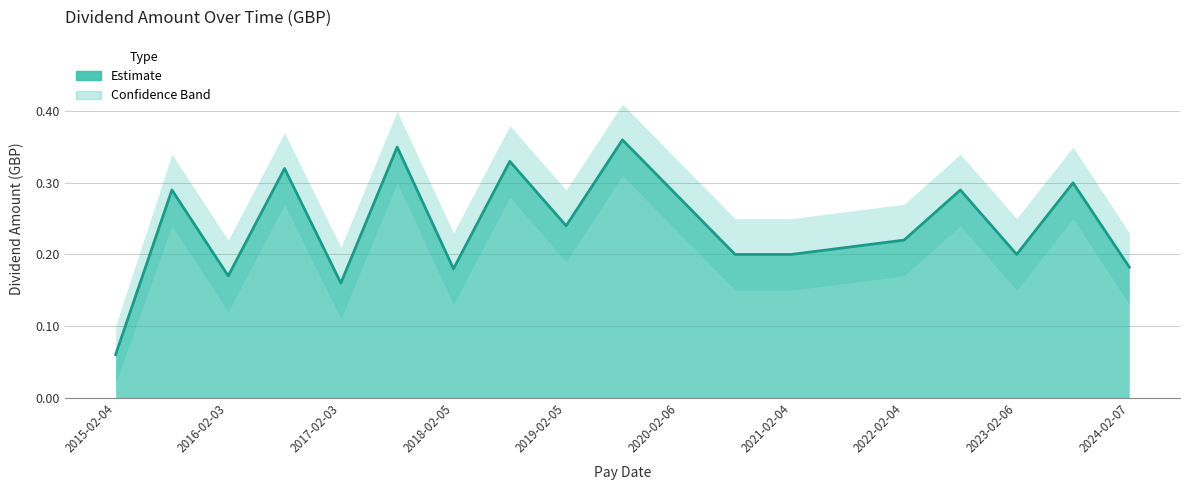

Reading left to right, extract all data points from this chart.

2015-02-04=0.1	2015-08-04=0.3	2016-02-03=0.2	2016-08-03=0.3	2017-02-03=0.2	2017-08-03=0.3	2018-02-05=0.2	2018-08-03=0.3	2019-02-05=0.2	2019-08-06=0.4	2020-02-06=0.3	2020-08-06=0.2	2021-02-04=0.2	2021-08-05=0.2	2022-02-04=0.2	2022-08-04=0.3	2023-02-06=0.2	2023-08-11=0.3	2024-02-07=0.2